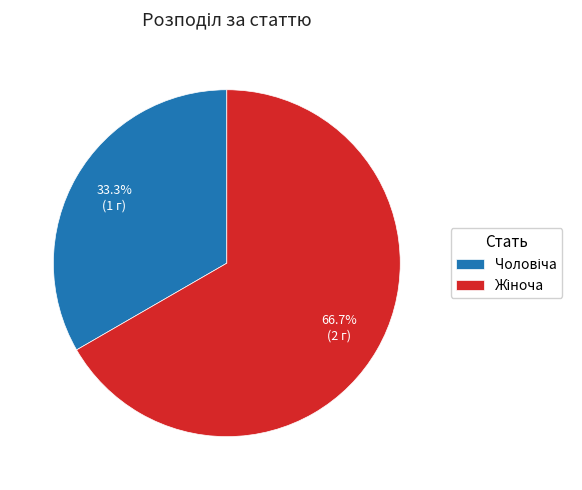

Is there any slice that represents more than half of the pie?

Yes